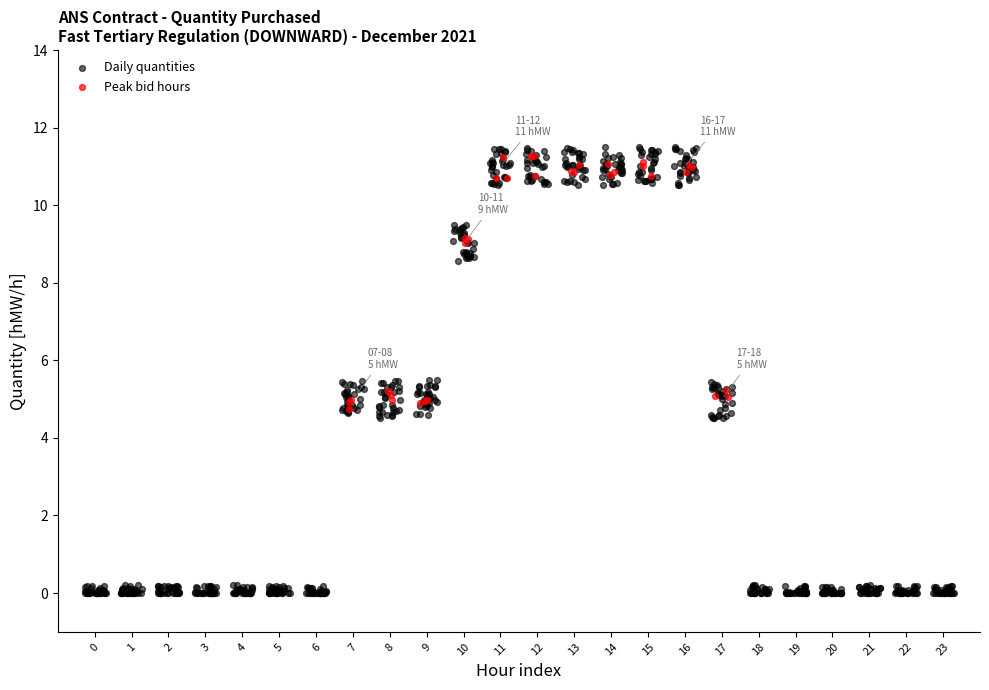

Which series has the largest Y range (max minus min)?

Daily quantities